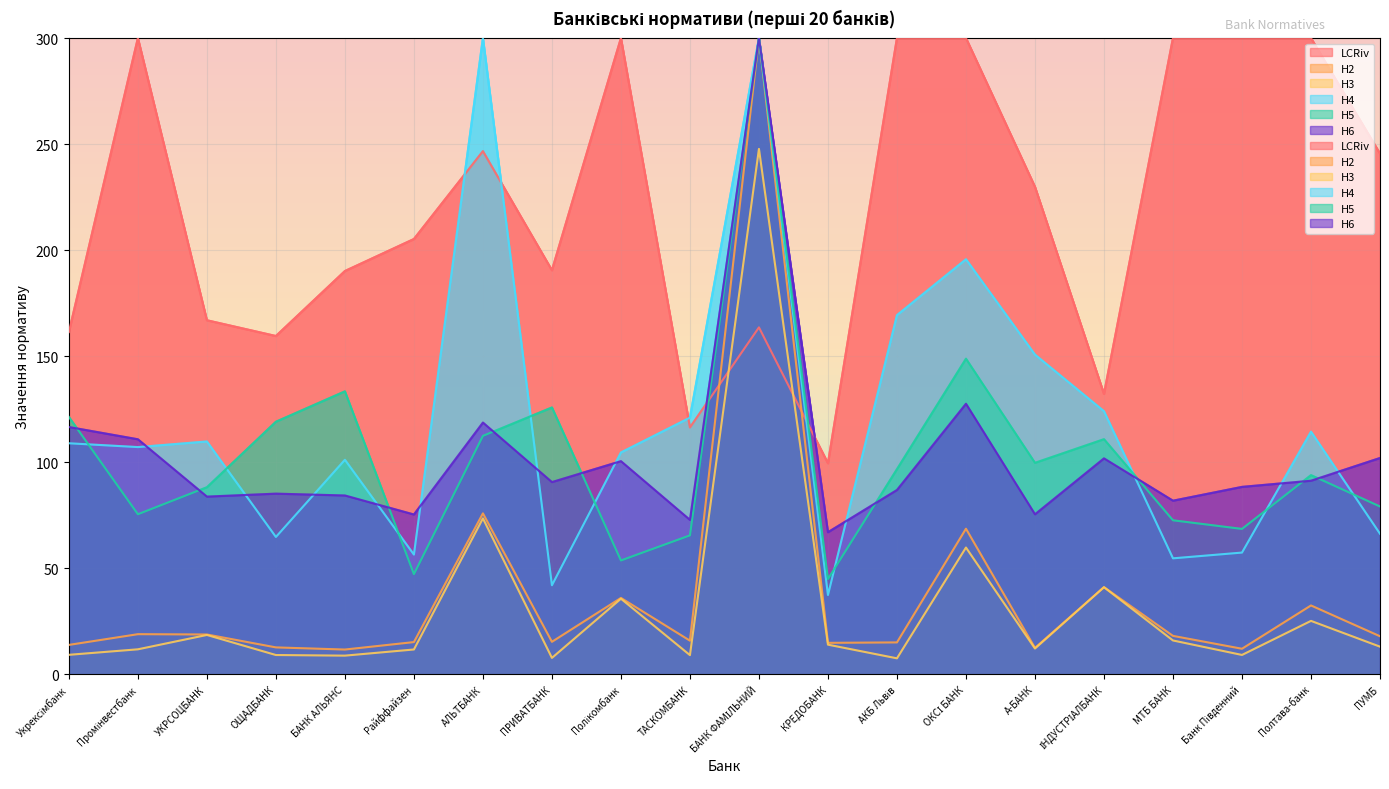

At which label does Н6 reach its minimum?

КРЕДОБАНК